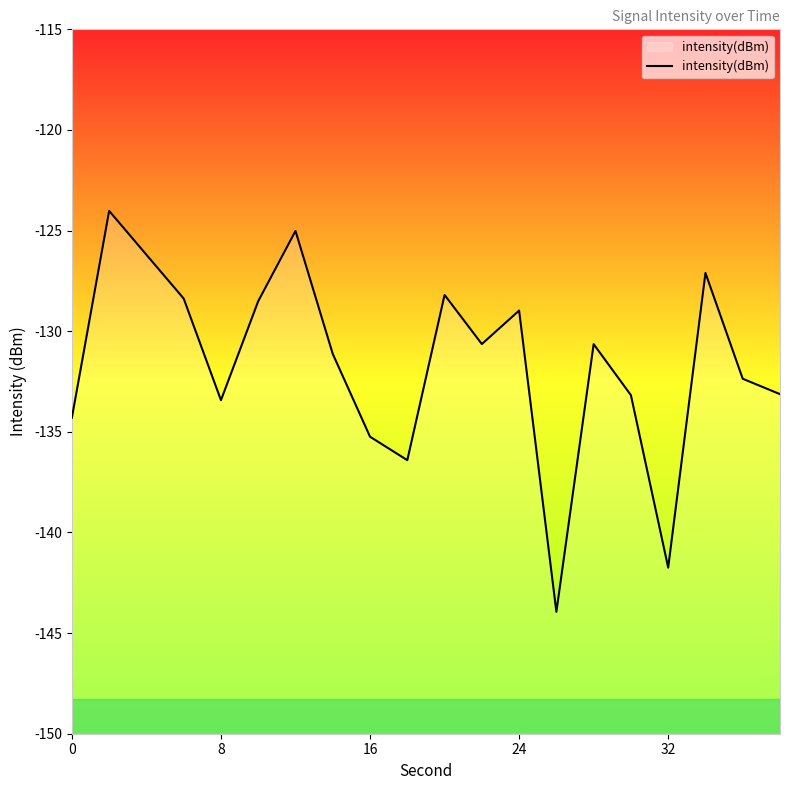

What is the maximum value shown in the chart?

-124.0